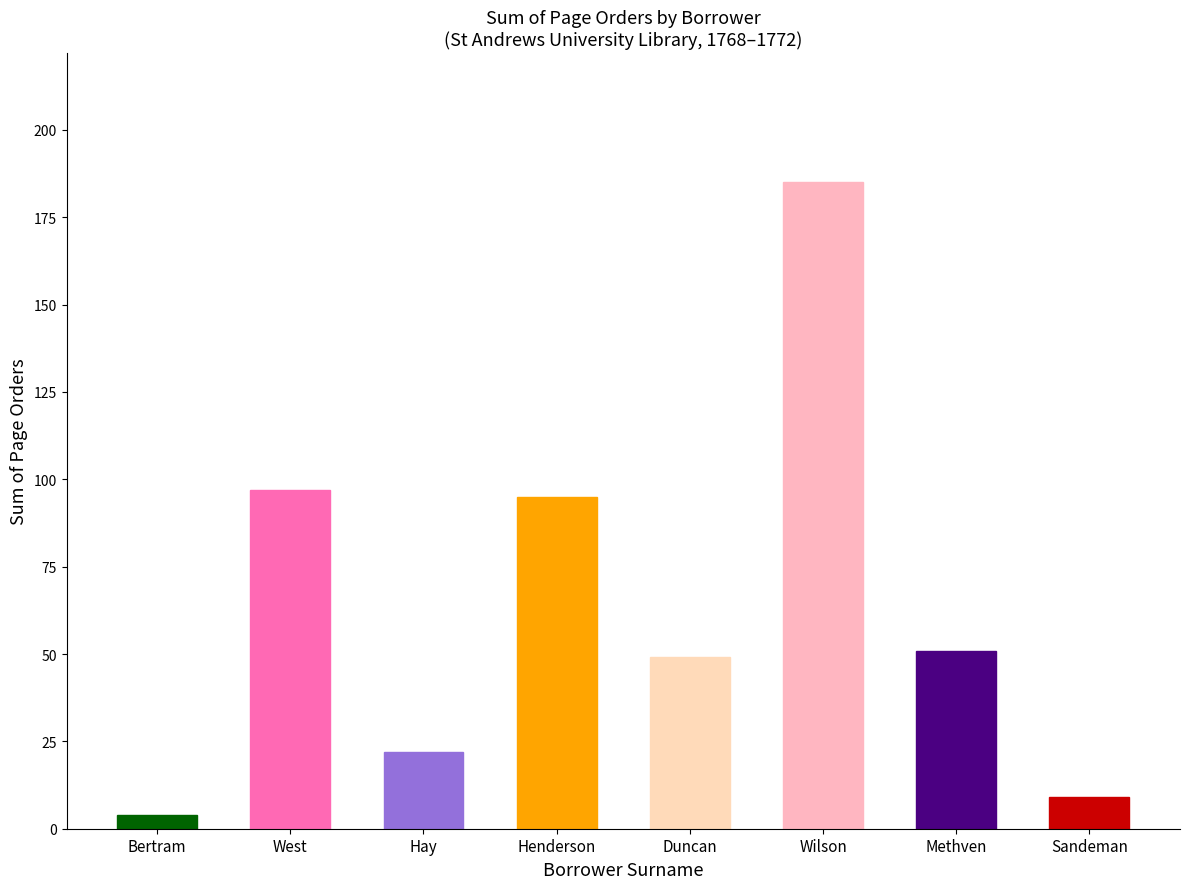

Does the chart contain any negative values?

No